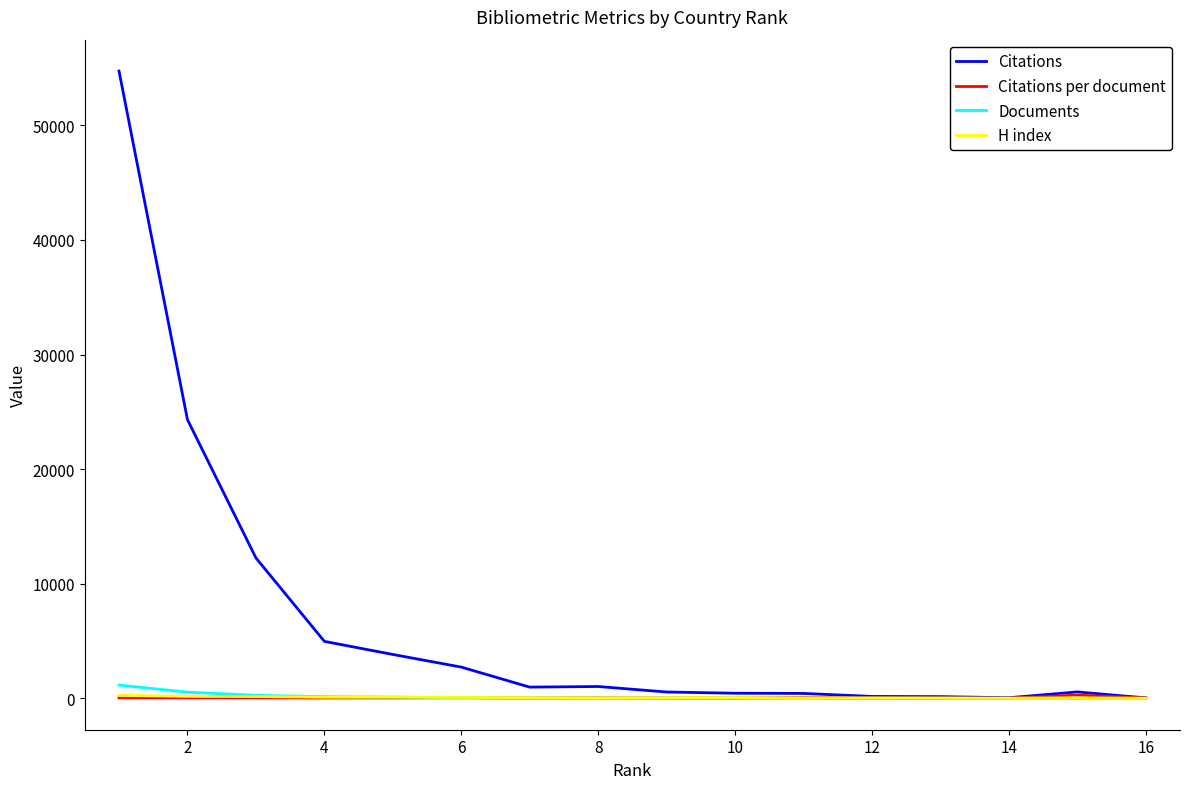

What is the maximum value shown in the chart?

54745.0